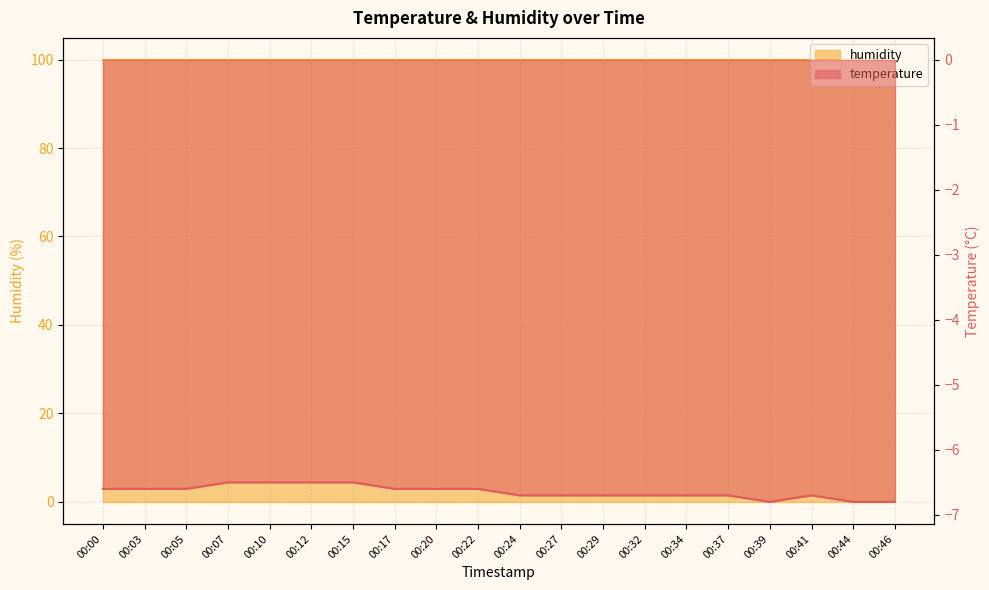

True or false: there are more than 0 points higher than both neighbors.

True